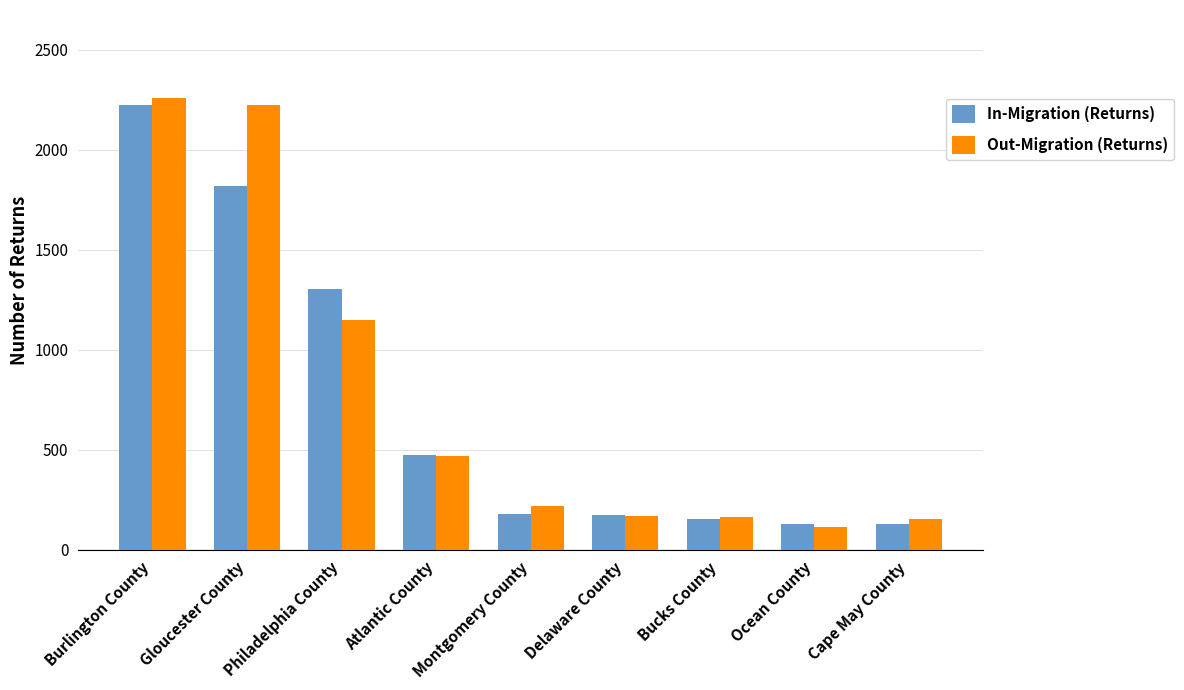

How many data points in In-Migration (Returns) are less than 178?

4